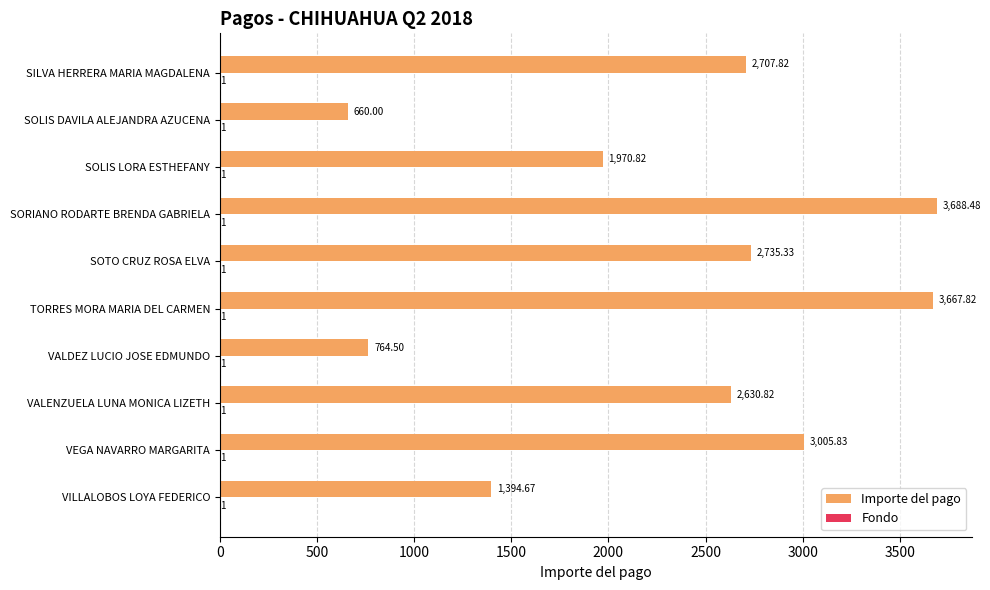

Which series has the largest total across all categories?

Importe del pago